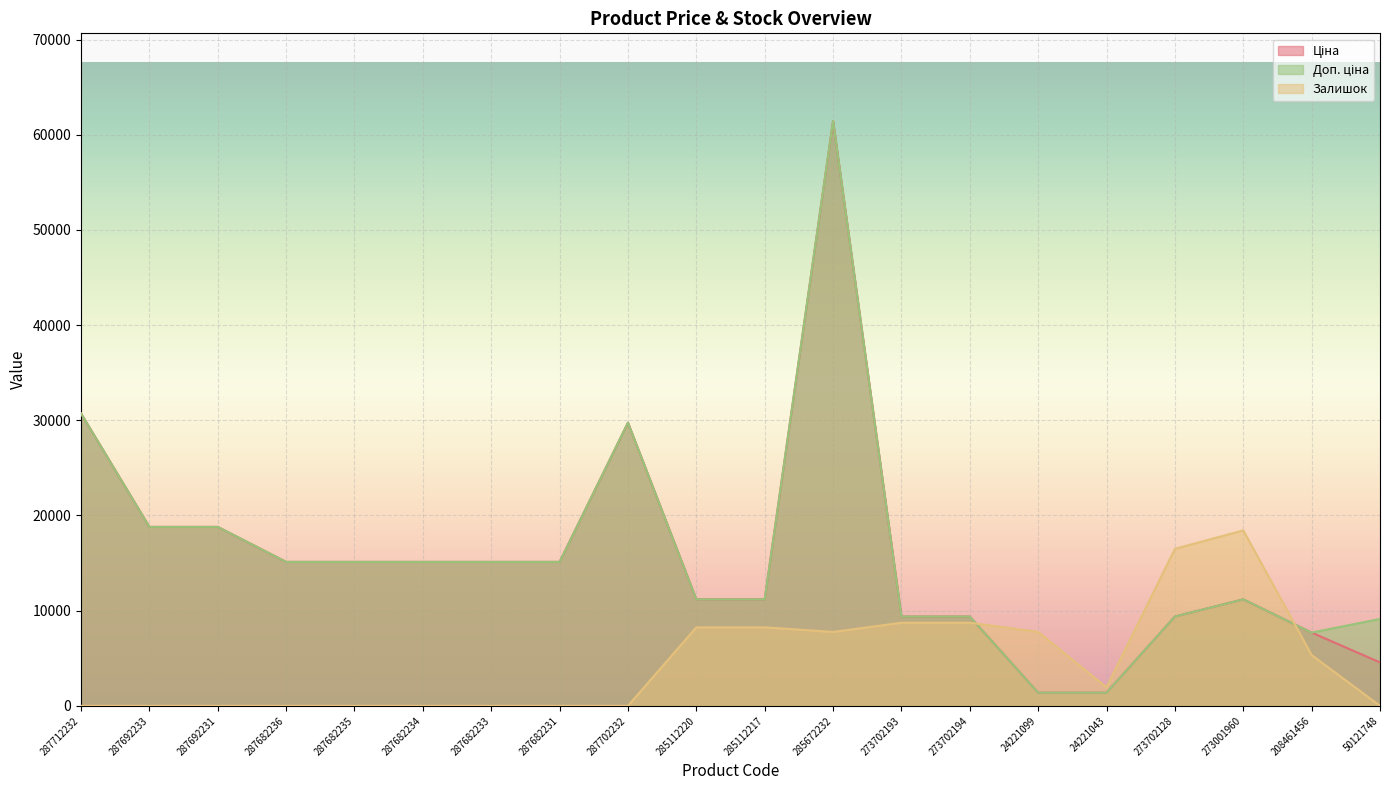

Reading left to right, extract all data points from this chart.

Ціна: 287712232=30717.1	287692233=18796.8	287692231=18796.8	287682236=15120.0	287682235=15120.0	287682234=15120.0	287682233=15120.0	287682231=15120.0	287702232=29747.2	285112220=11188.2	285112217=11188.2	285672232=61434.3	273702193=9384.0	273702194=9384.0	24221099=1375.4	24221043=1375.4	273702128=9384.0	273001960=11188.2	208461456=7693.1	50121748=4561.9
Доп. ціна: 287712232=30717.1	287692233=18796.8	287692231=18796.8	287682236=15120.0	287682235=15120.0	287682234=15120.0	287682233=15120.0	287682231=15120.0	287702232=29747.2	285112220=11188.2	285112217=11188.2	285672232=61434.3	273702193=9384.0	273702194=9384.0	24221099=1375.0	24221043=1375.0	273702128=9384.0	273001960=11188.2	208461456=7693.1	50121748=9123.7
Залишок: 287712232=0.0	287692233=0.0	287692231=0.0	287682236=0.0	287682235=0.0	287682234=0.0	287682233=0.0	287682231=0.0	287702232=0.0	285112220=8245.1	285112217=8245.1	285672232=7760.1	273702193=8730.1	273702194=8730.1	24221099=7760.1	24221043=1940.0	273702128=16490.2	273001960=18430.3	208461456=5335.1	50121748=0.0